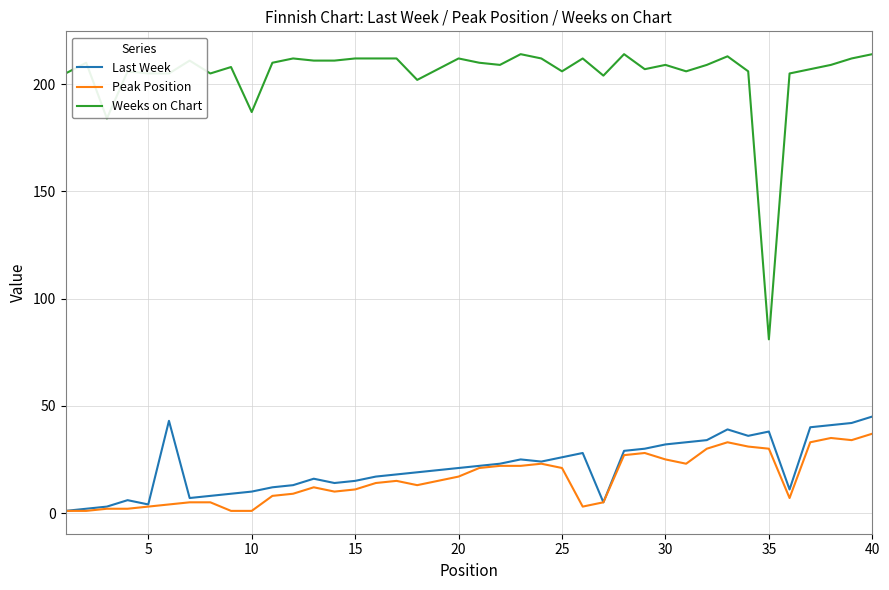

How many lines are shown in the chart?

3